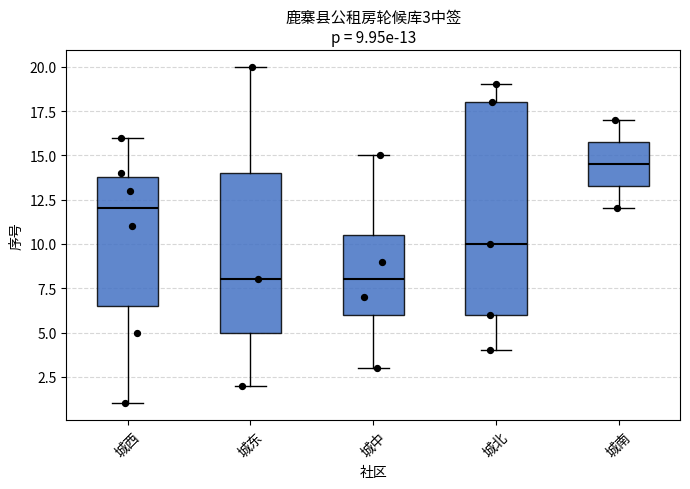

Which box is the tallest, from its lower edge to its upper edge?

城北